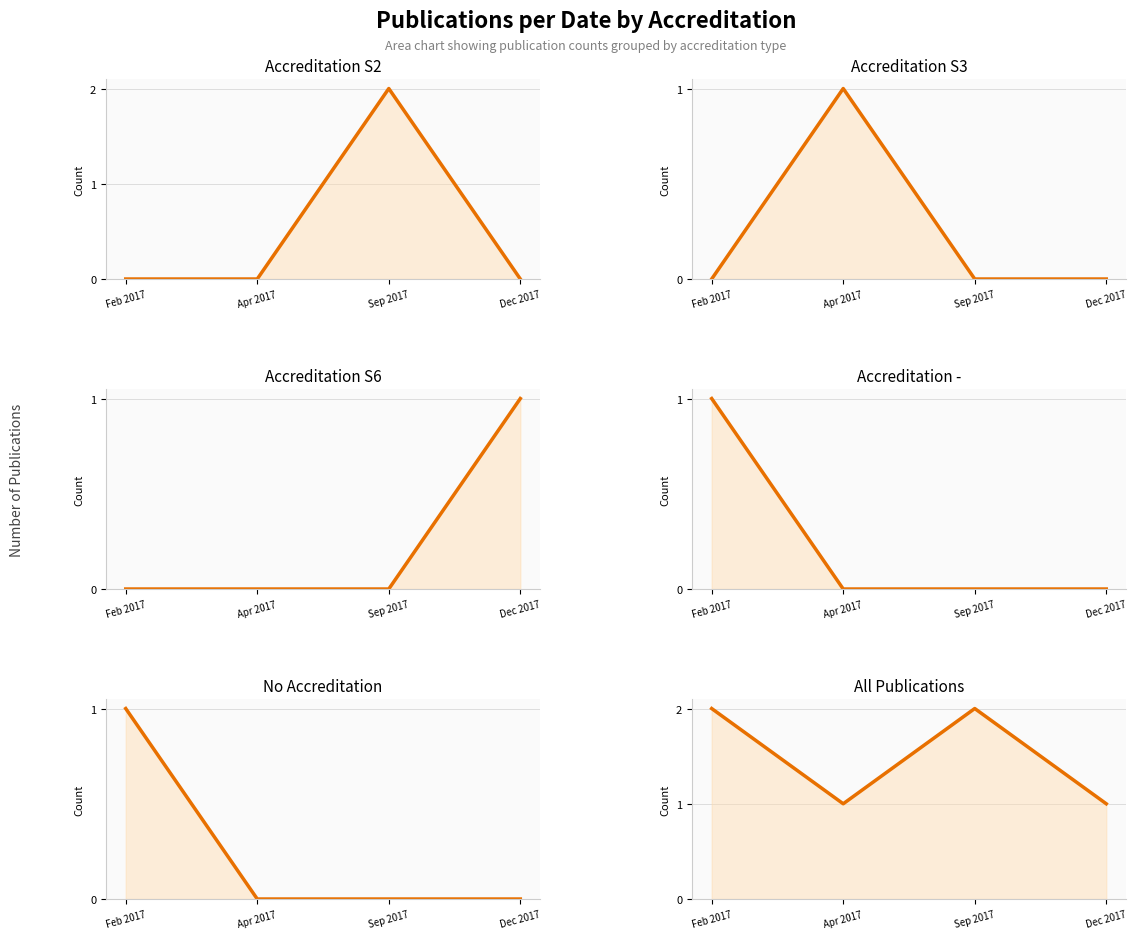

At which category does the chart reach its peak across all series?

Sep 2017